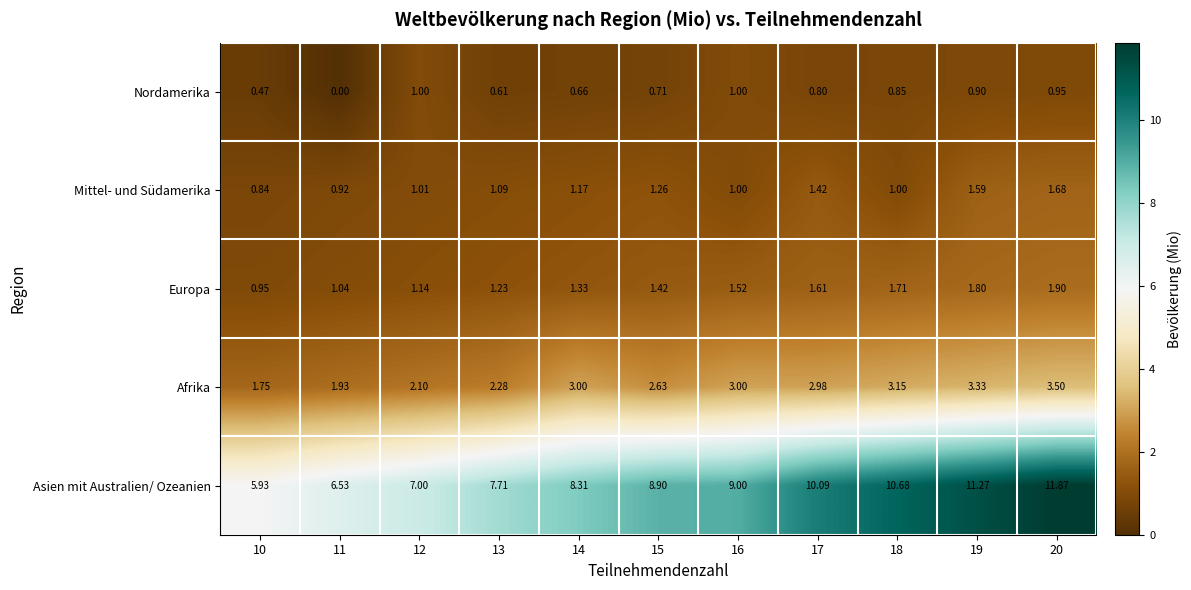

Count the number of data series in this chart.

5